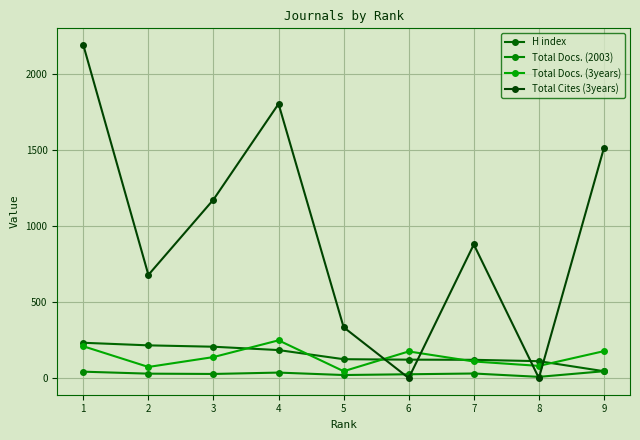

How many times do Total Docs. (2003) and Total Cites (3years) cross each other?

4